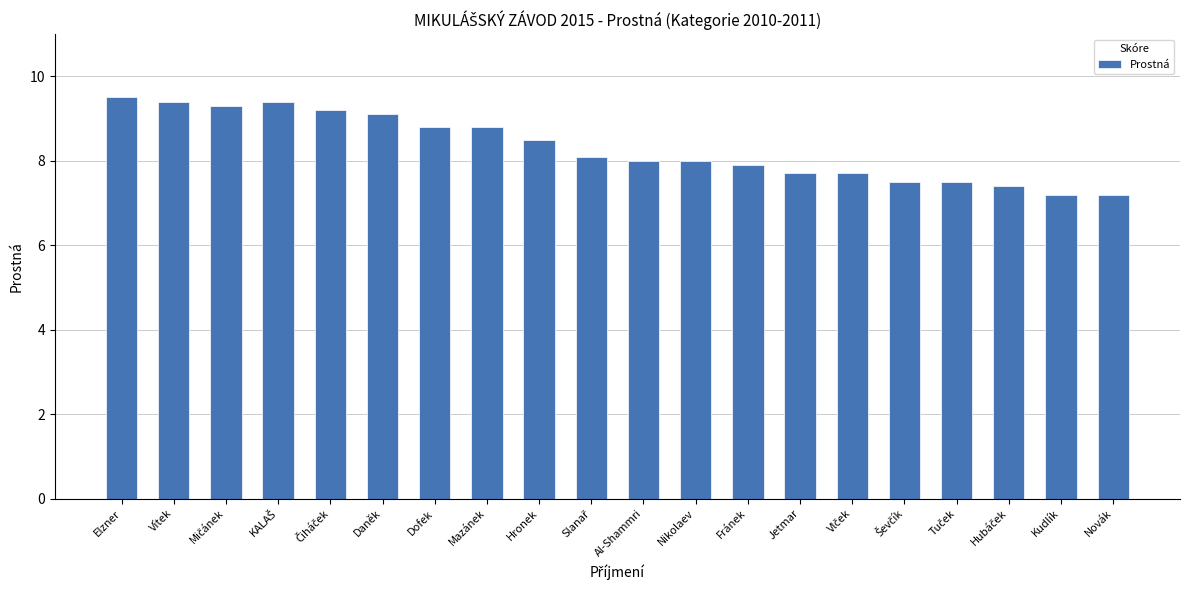

True or false: the data shows 4.3 at Vítek.

False